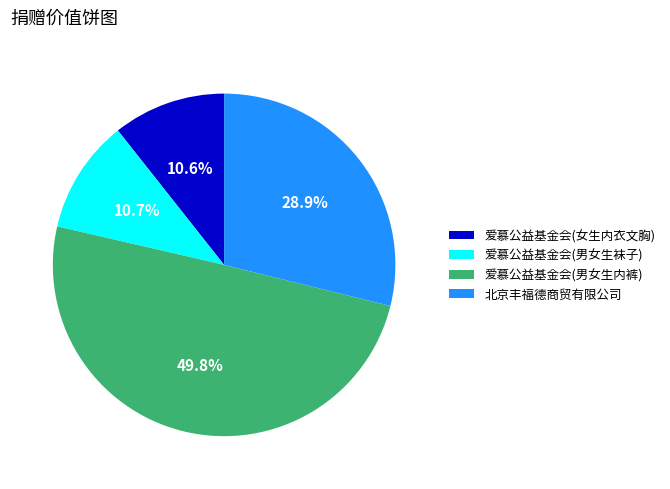

Is it true that 爱慕公益基金会(男女生袜子) is 2% of the pie?

False